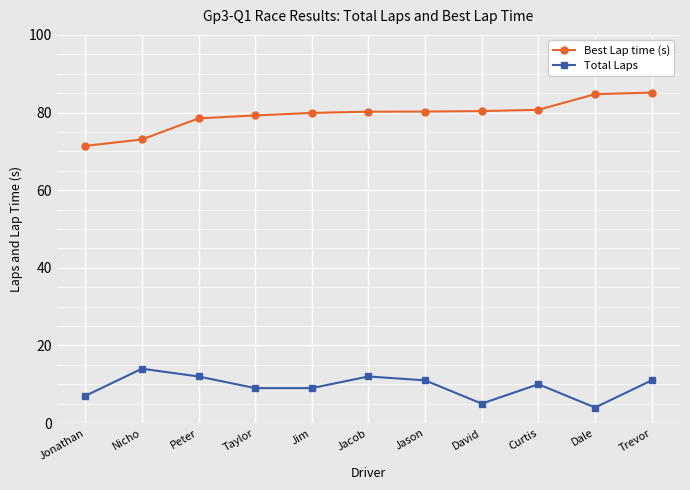

Count the number of data series in this chart.

2